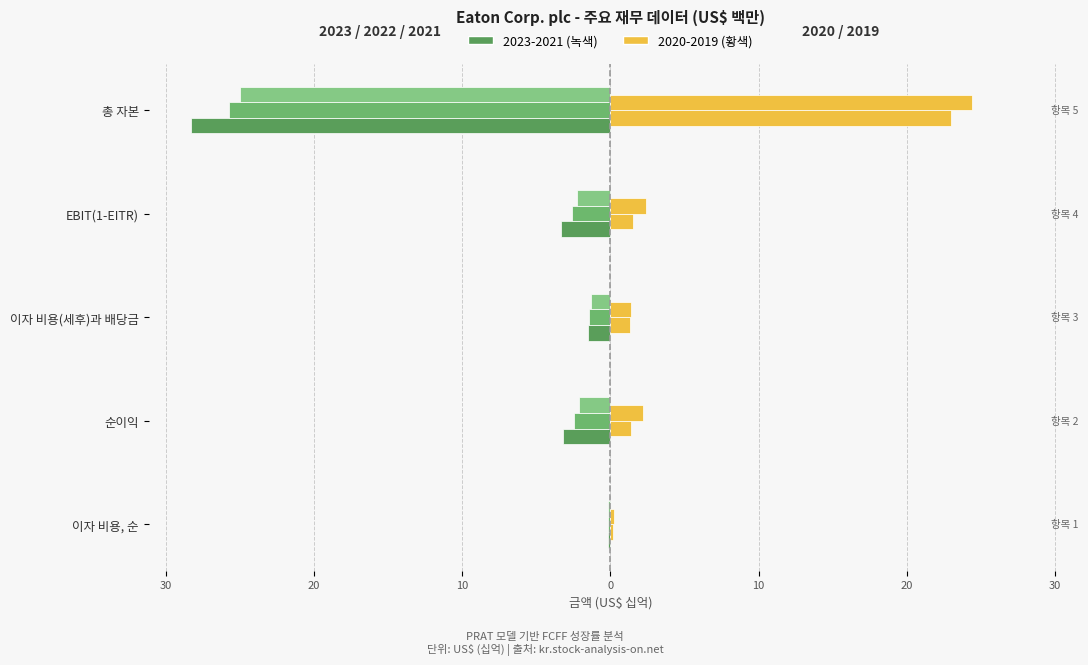

What is the maximum value shown in the chart?

24.4